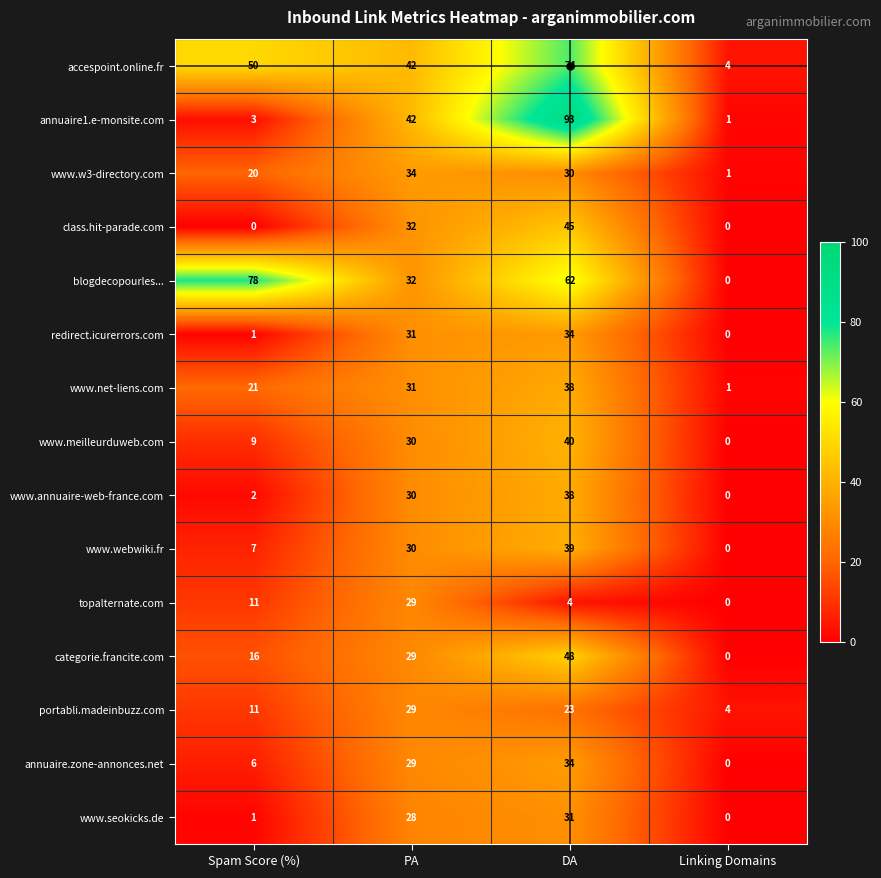

What is the total value across all series at DA?

633